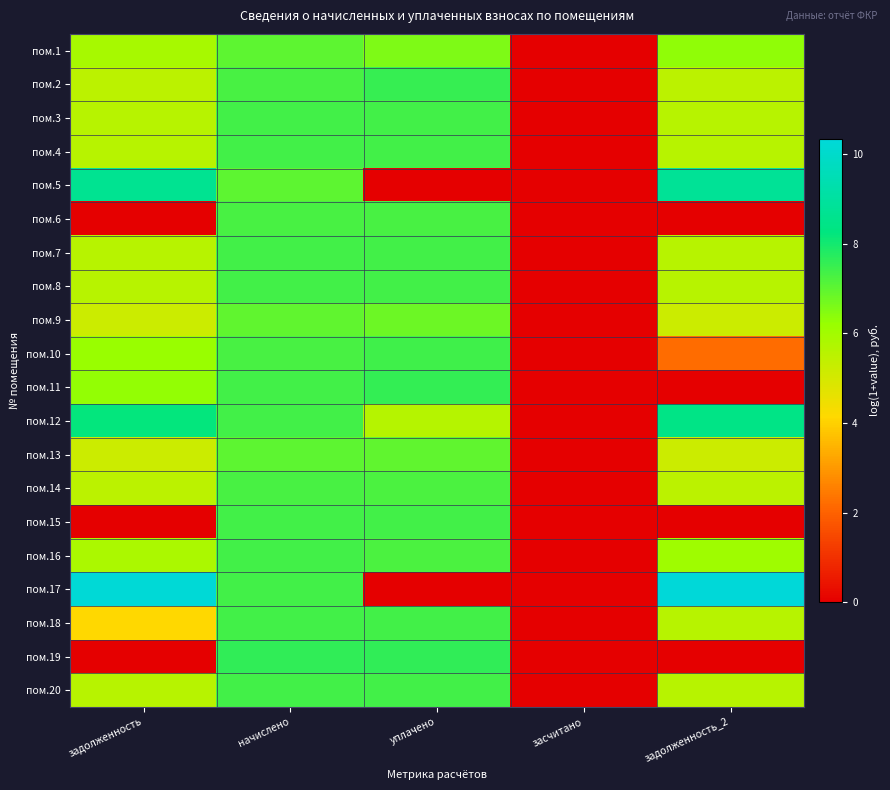

Which has a higher value, уплачено or задолженность?

уплачено